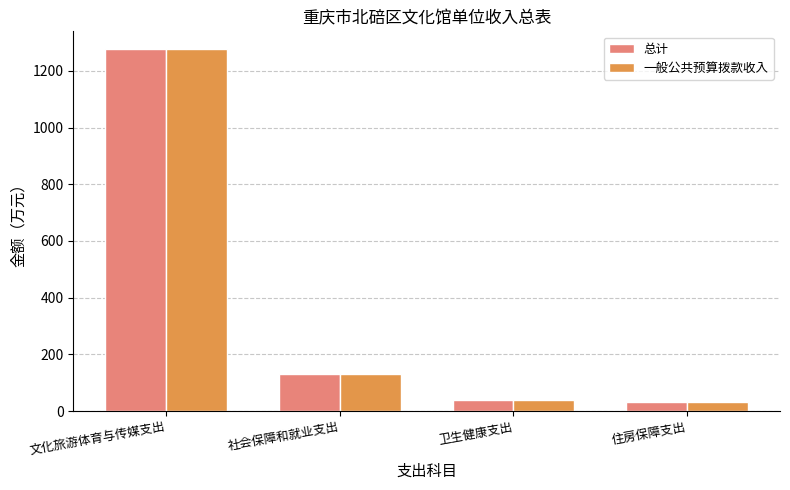

Does the chart contain any negative values?

No